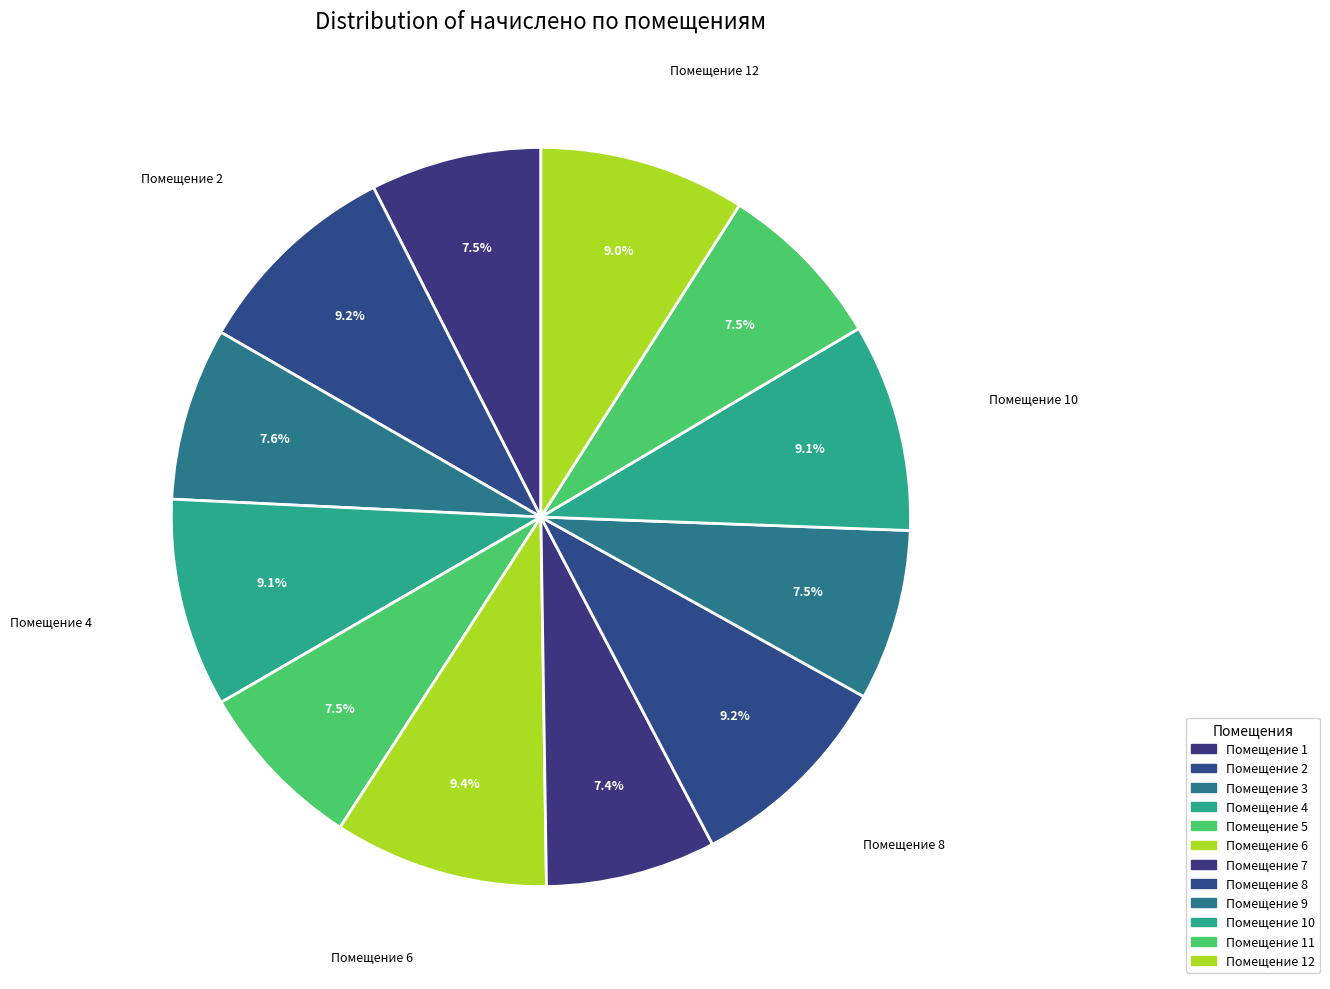

How many segments does this pie chart have?

12